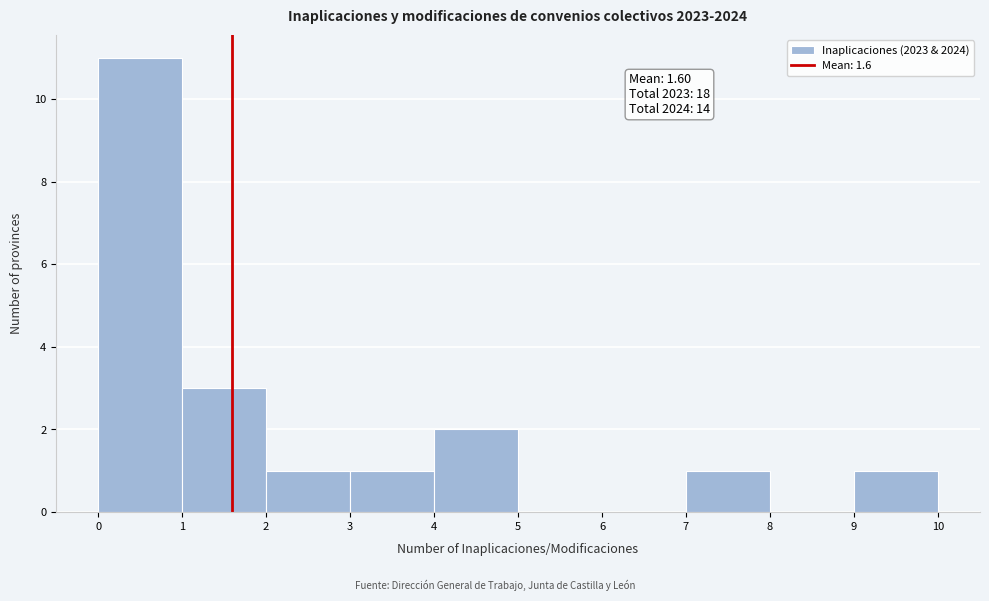

Which range on the x-axis has the tallest bar?

0 to 1